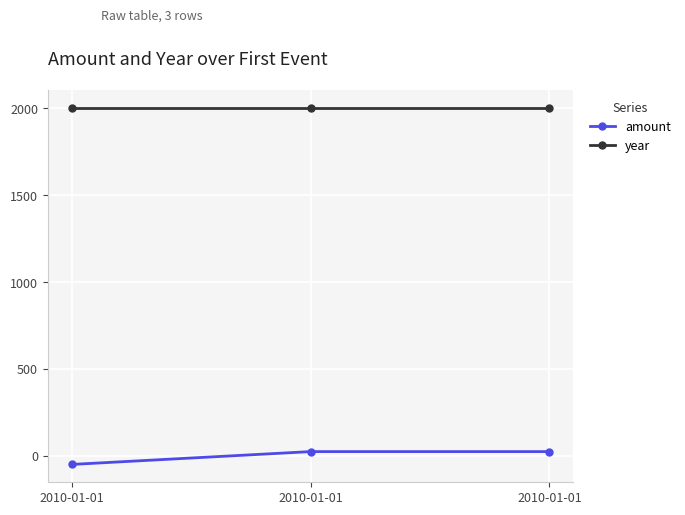

Read the year value at 2010-01-01.

2003.0